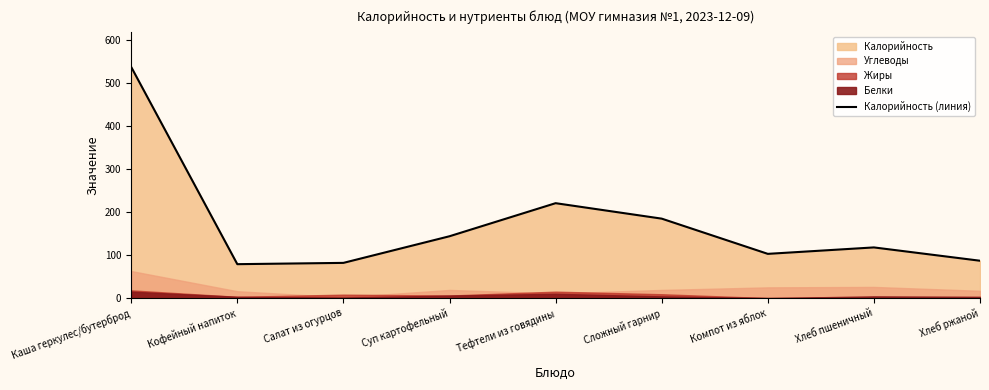

How many categories are shown in the chart?

9